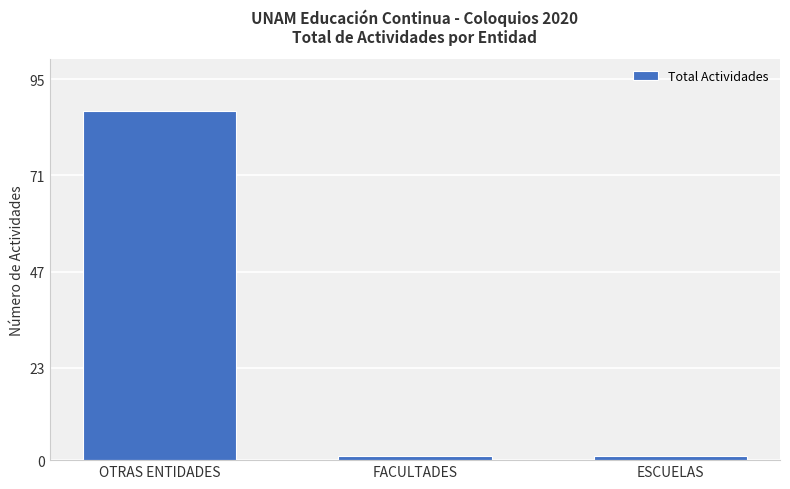

What is the sum of all values?

89